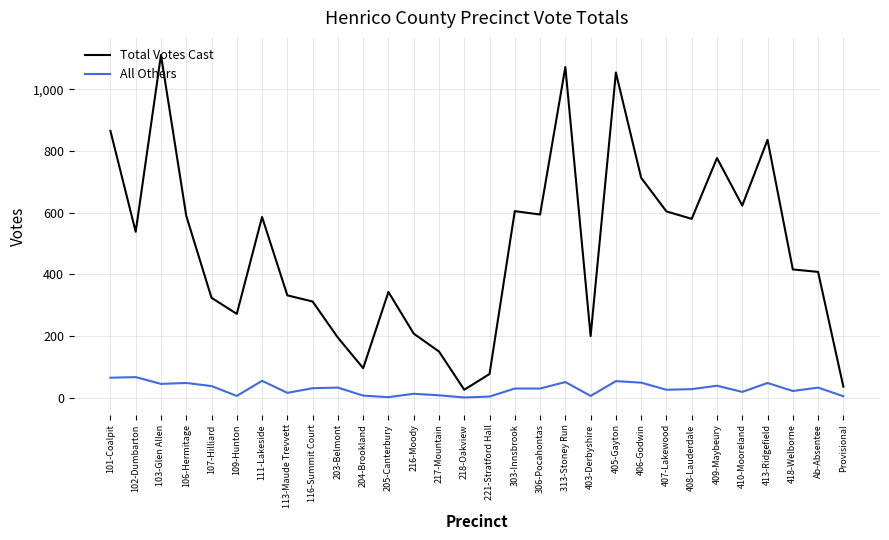

In Total Votes Cast, how many points are lower than both neighbors (excluding endpoints)?

8